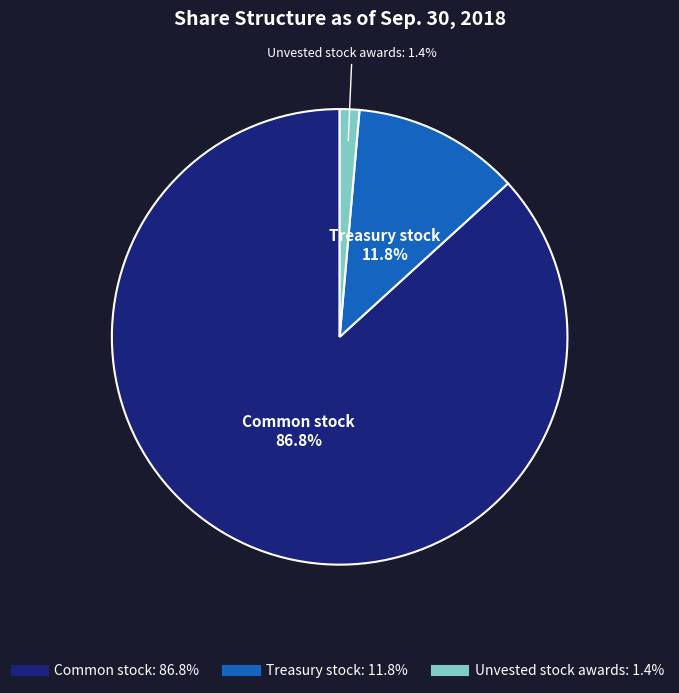

Is there any slice that represents more than half of the pie?

Yes